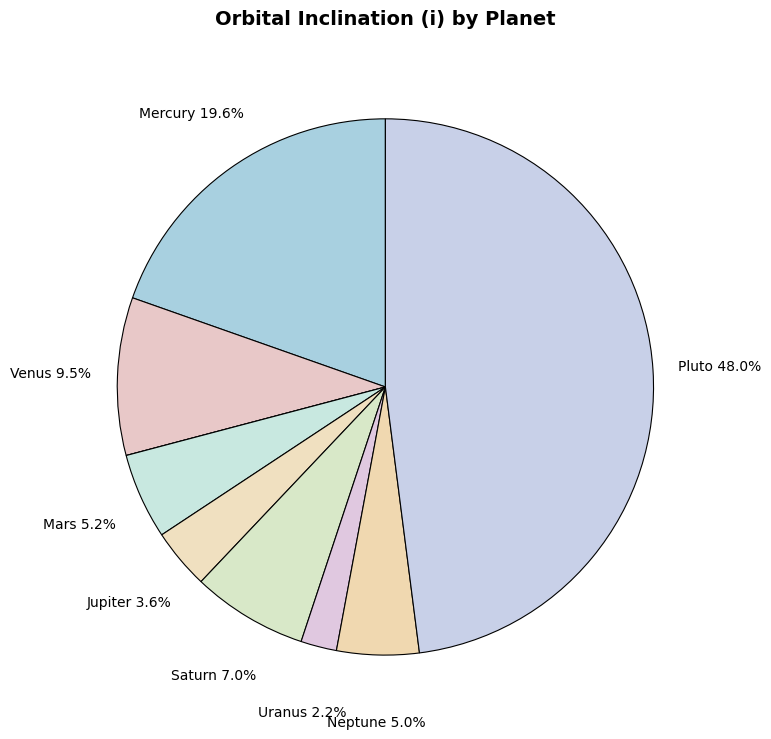

To the nearest percent, what is the average slice percentage?

11%